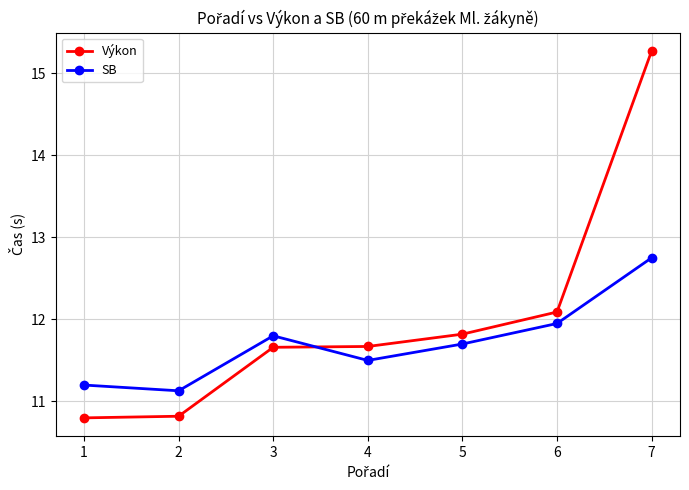

Is it true that Výkon equals 15.3 at 7?

True